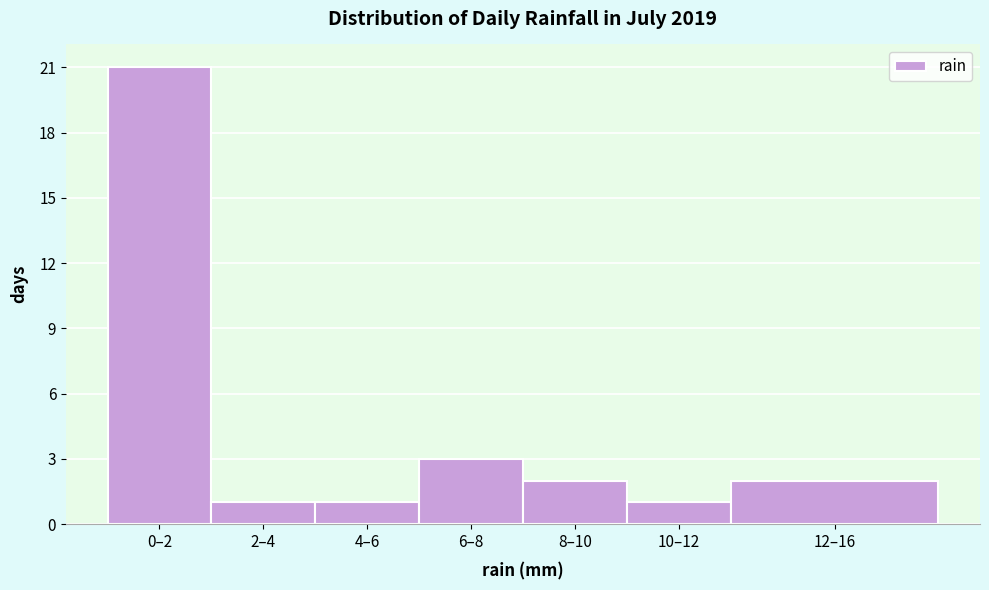

Reading left to right, list all the values displayed in this chart.

21	1	1	3	2	1	2